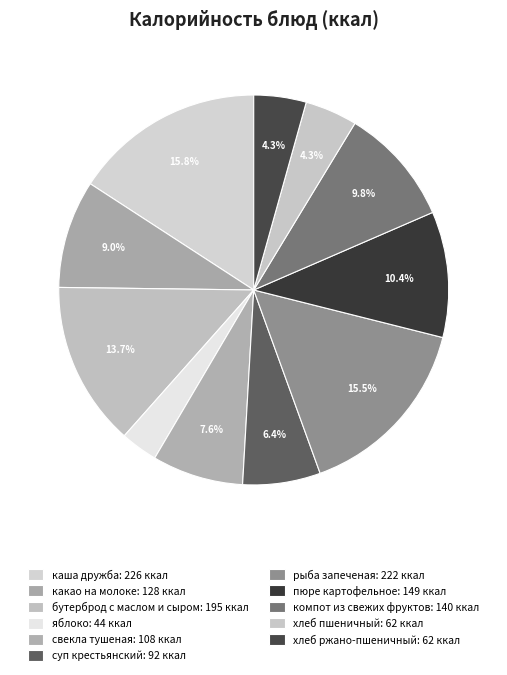

What percentage is the бутерброд с маслом и сыром slice, to the nearest percent?

14%